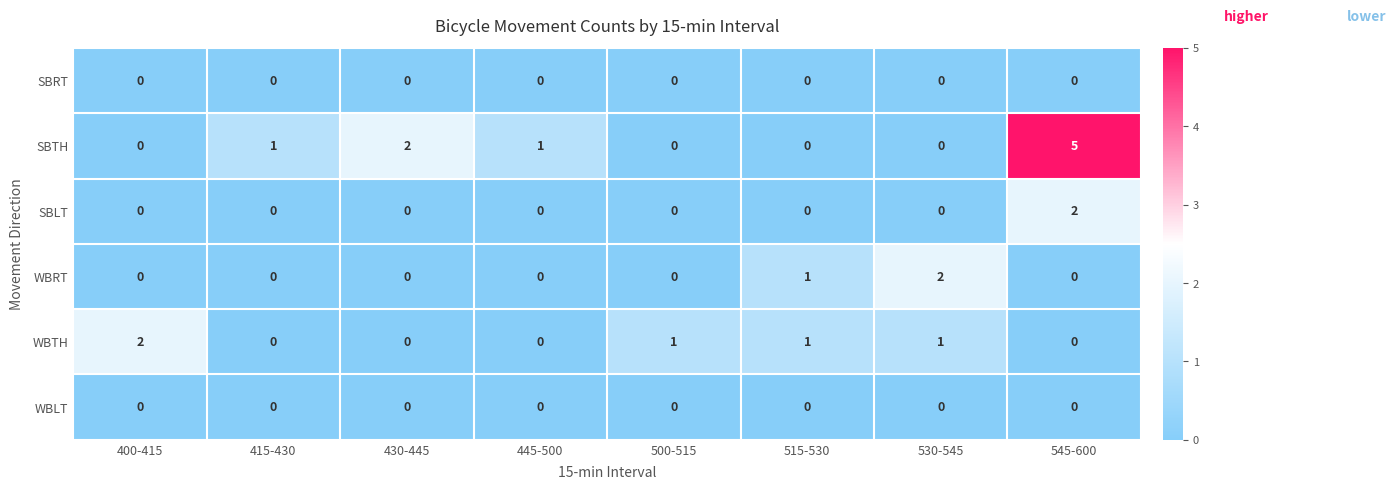

What is the greatest value displayed?

5